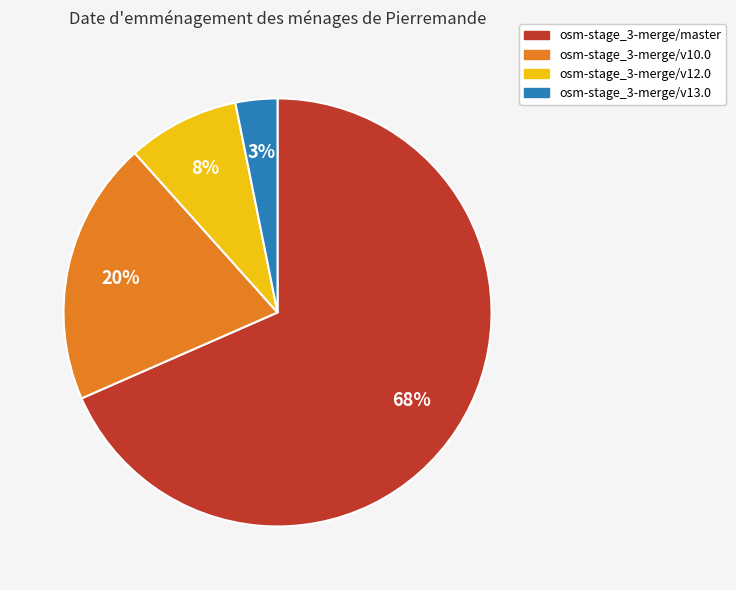

How many segments does this pie chart have?

4